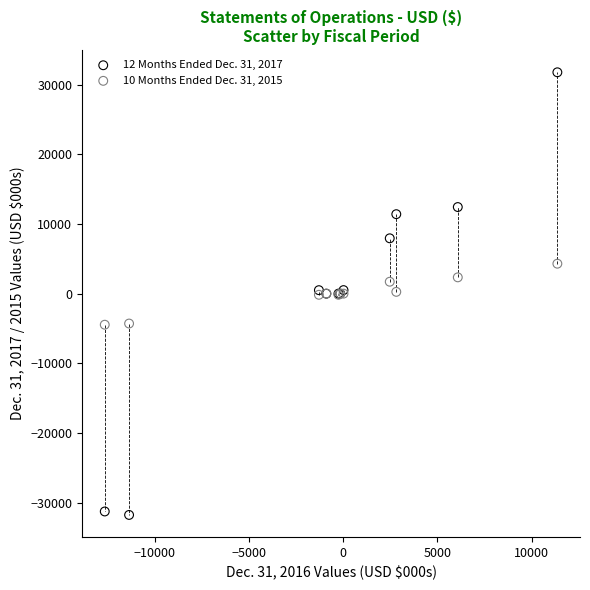

Which series reaches the maximum Y coordinate?

12 Months Ended Dec. 31, 2017